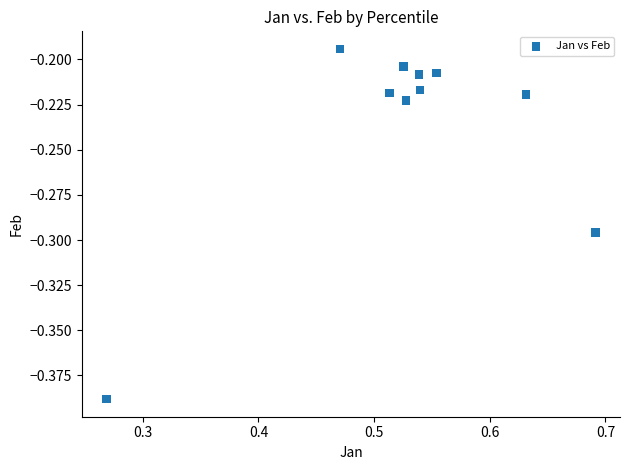

What is the average X value?

0.5